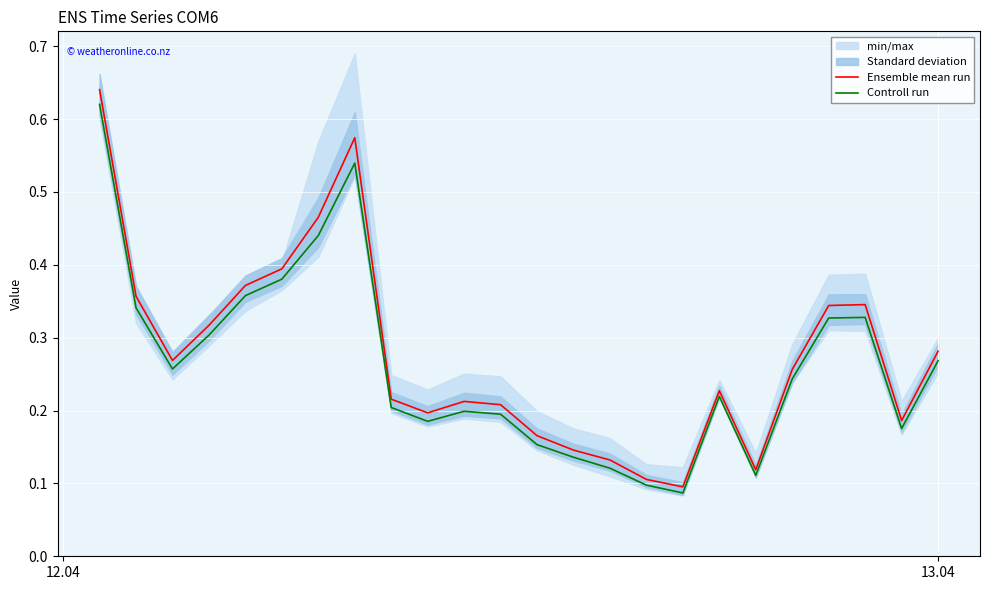

True or false: Controll run and Ensemble mean run cross at least once.

False